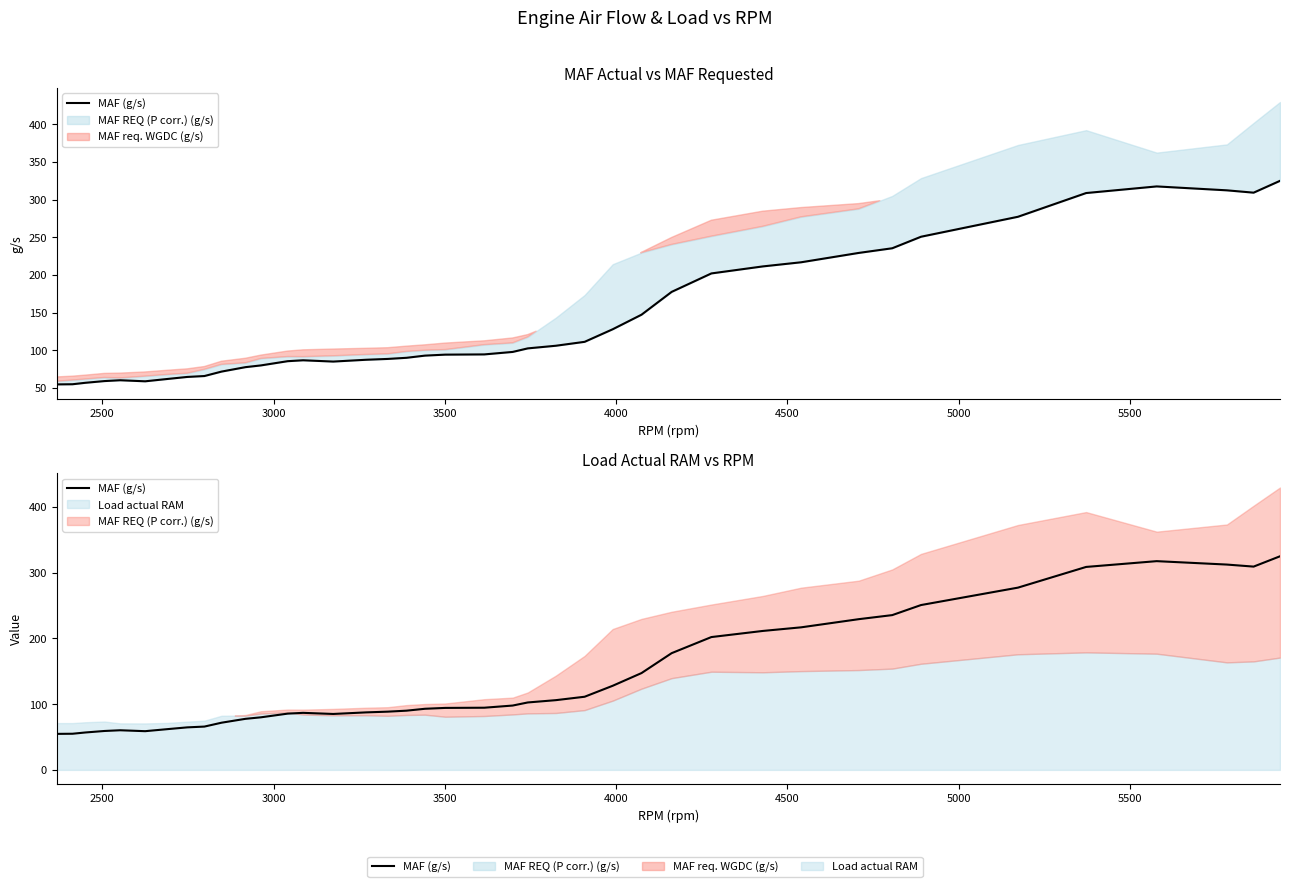

What is the value of the 29th point from the left?

202.1